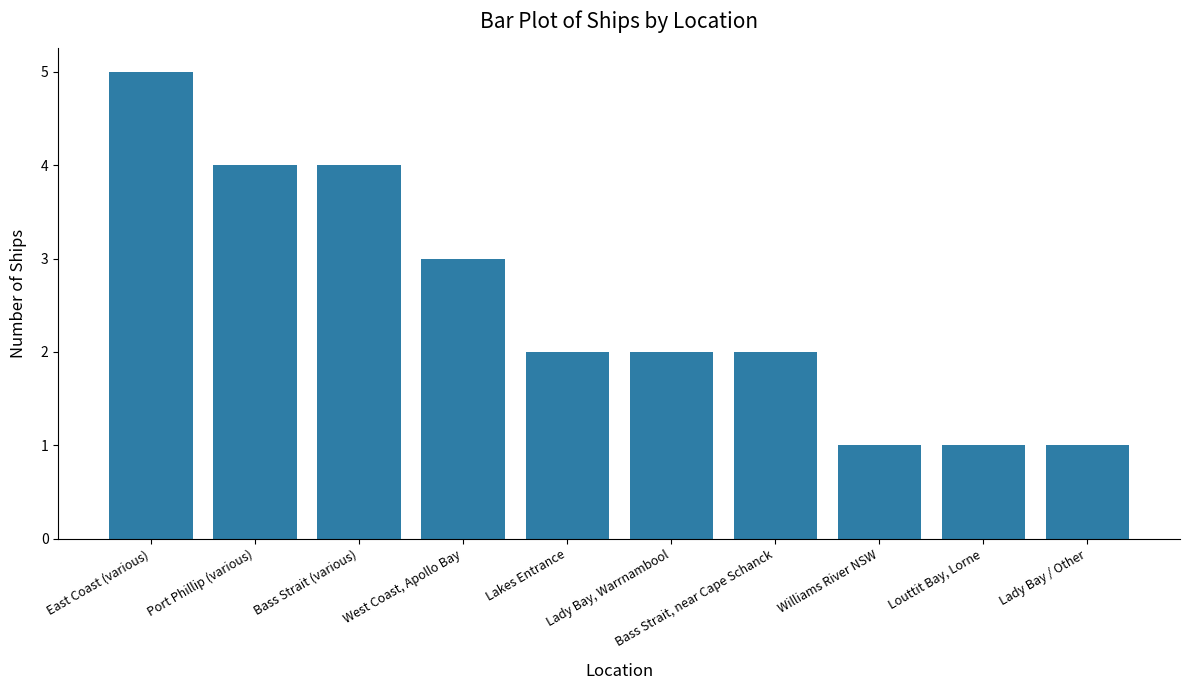

Count the values in the range 1 to 4.

9